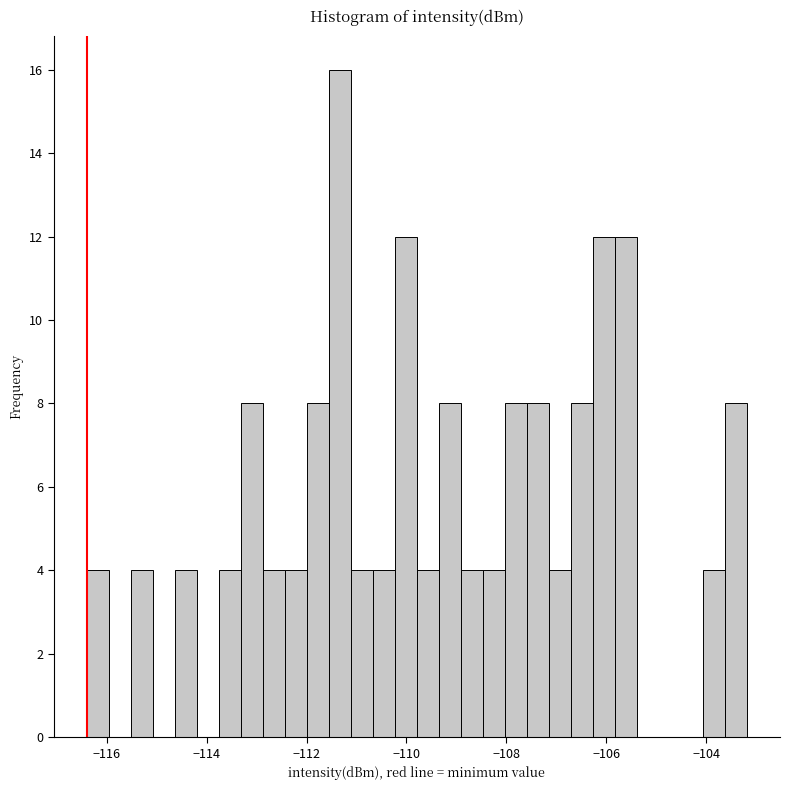

Read against the x-axis, roughly where is the centre of the tallest bar?

-111.4